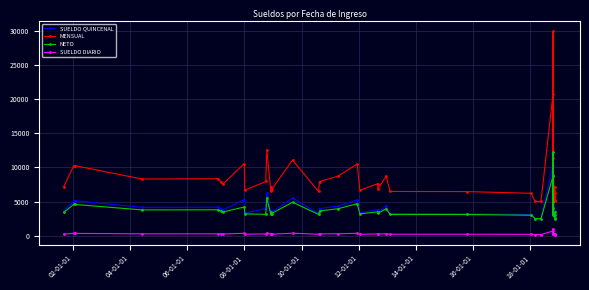

At how many categories does at least one series exceed 29035?

1